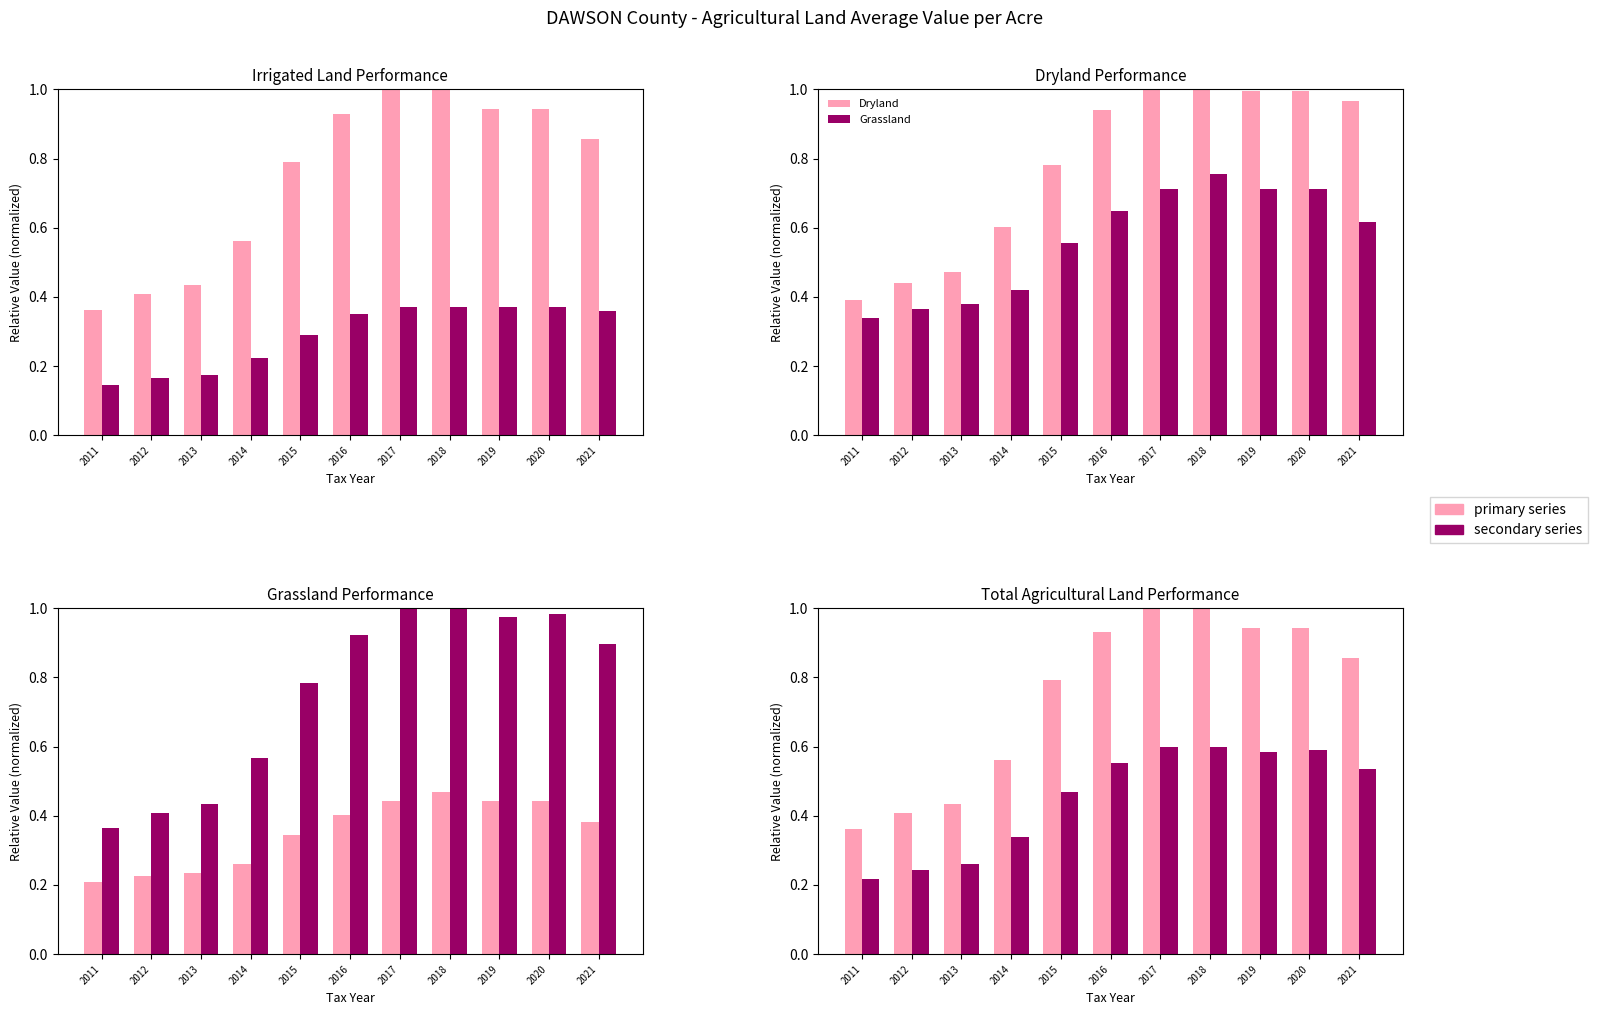

At which label does Grassland reach its minimum?

2011